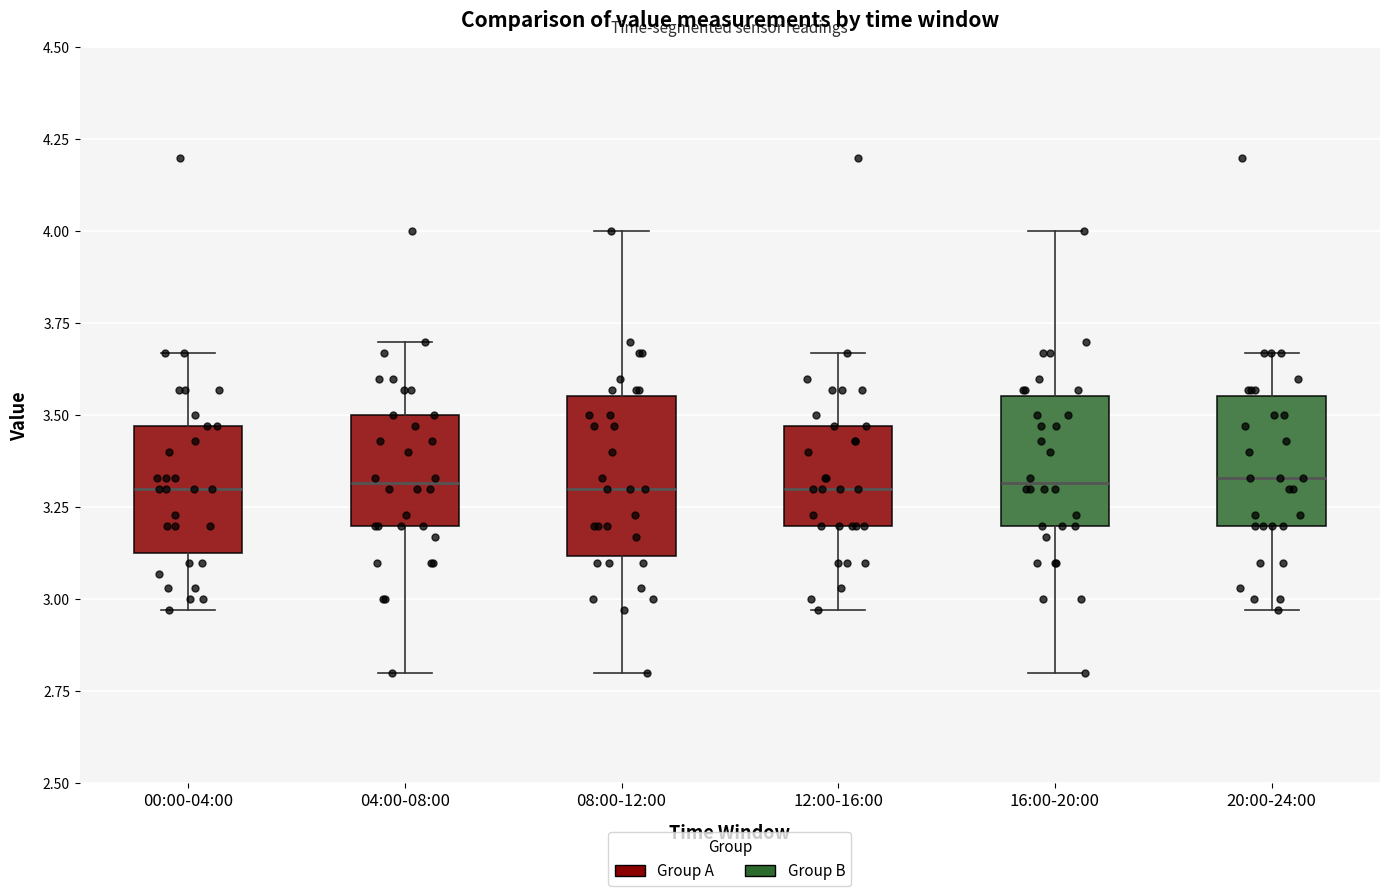

Reading left to right, read every box against the y-axis: the position of its median line, the range the box covers, and the ends of its whiskers. The values are not printed on the chart, so give them approximately, as read against the axis.

00:00-04:00: median 3.30, box 3.15 to 3.45, whiskers 2.95 to 3.65
04:00-08:00: median 3.30, box 3.20 to 3.50, whiskers 2.80 to 3.70
08:00-12:00: median 3.30, box 3.10 to 3.55, whiskers 2.80 to 4.00
12:00-16:00: median 3.30, box 3.20 to 3.45, whiskers 2.95 to 3.65
16:00-20:00: median 3.30, box 3.20 to 3.55, whiskers 2.80 to 4.00
20:00-24:00: median 3.35, box 3.20 to 3.55, whiskers 2.95 to 3.65